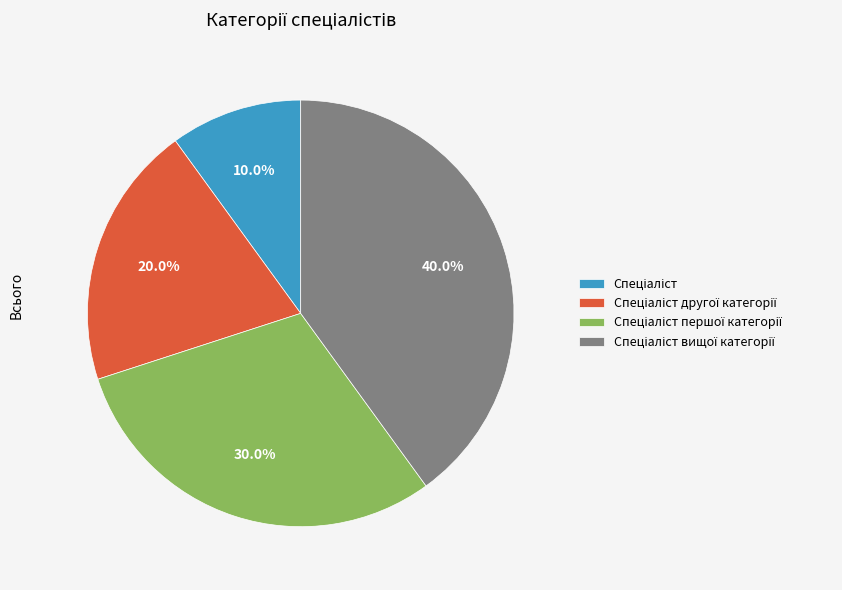

Is there a majority slice in this chart?

No